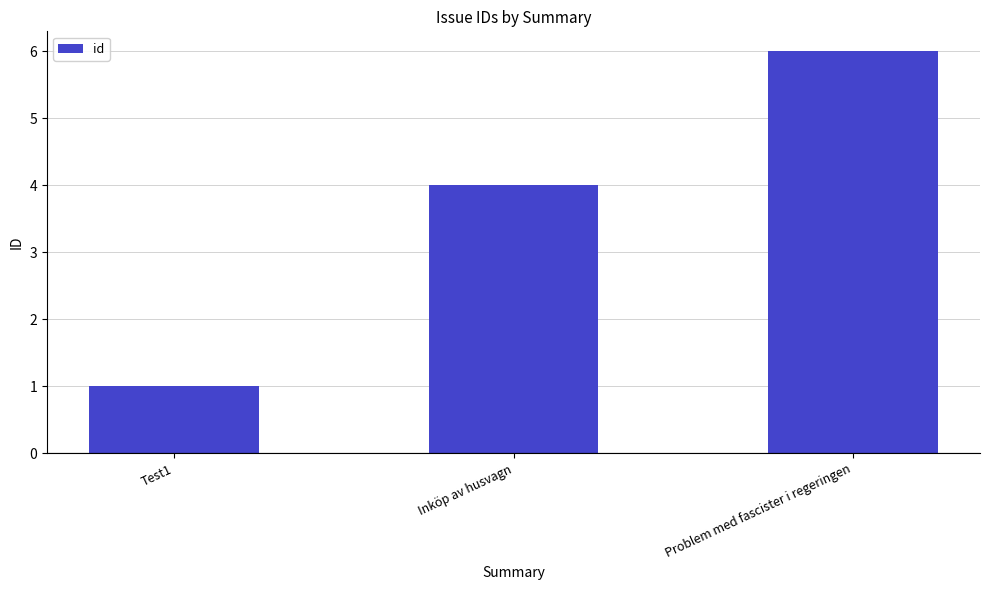

The value at Inköp av husvagn is 4. True or false?

True